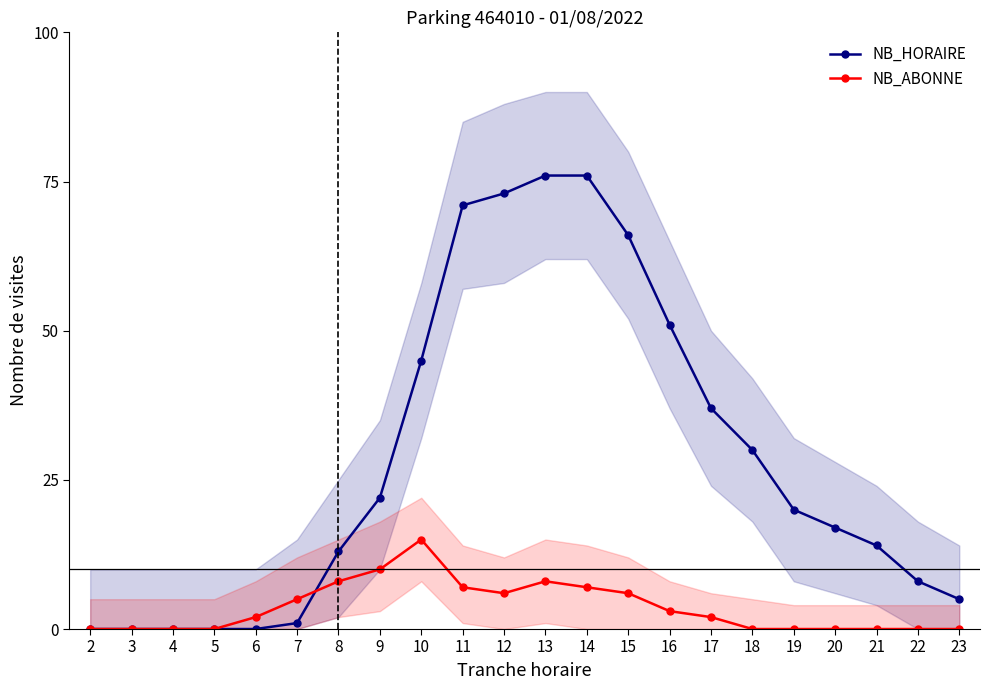

Is this an area chart (filled region under the line)?

No